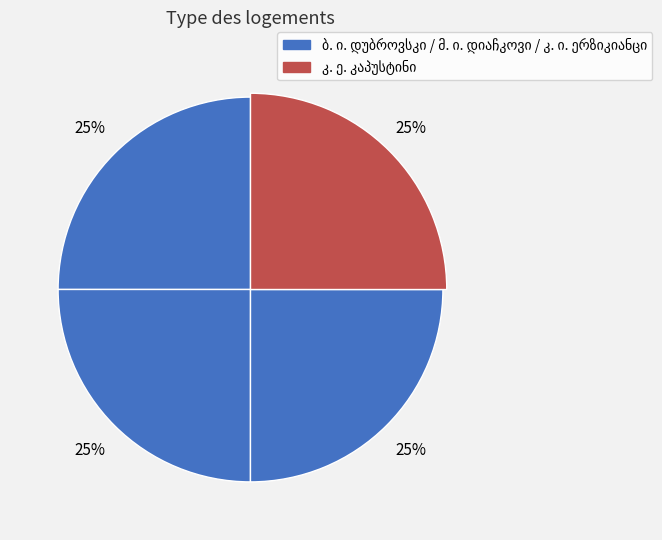

To the nearest percent, what portion does კ. ი. ერზიკიანცი represent?

25%